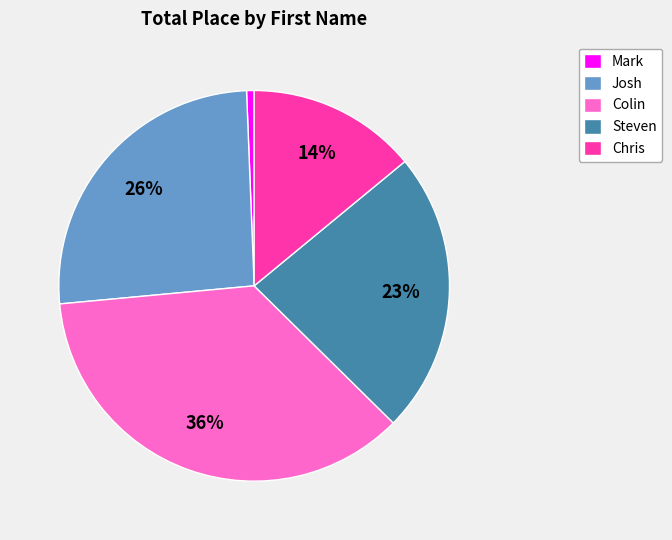

Which slice is the smallest?

Mark